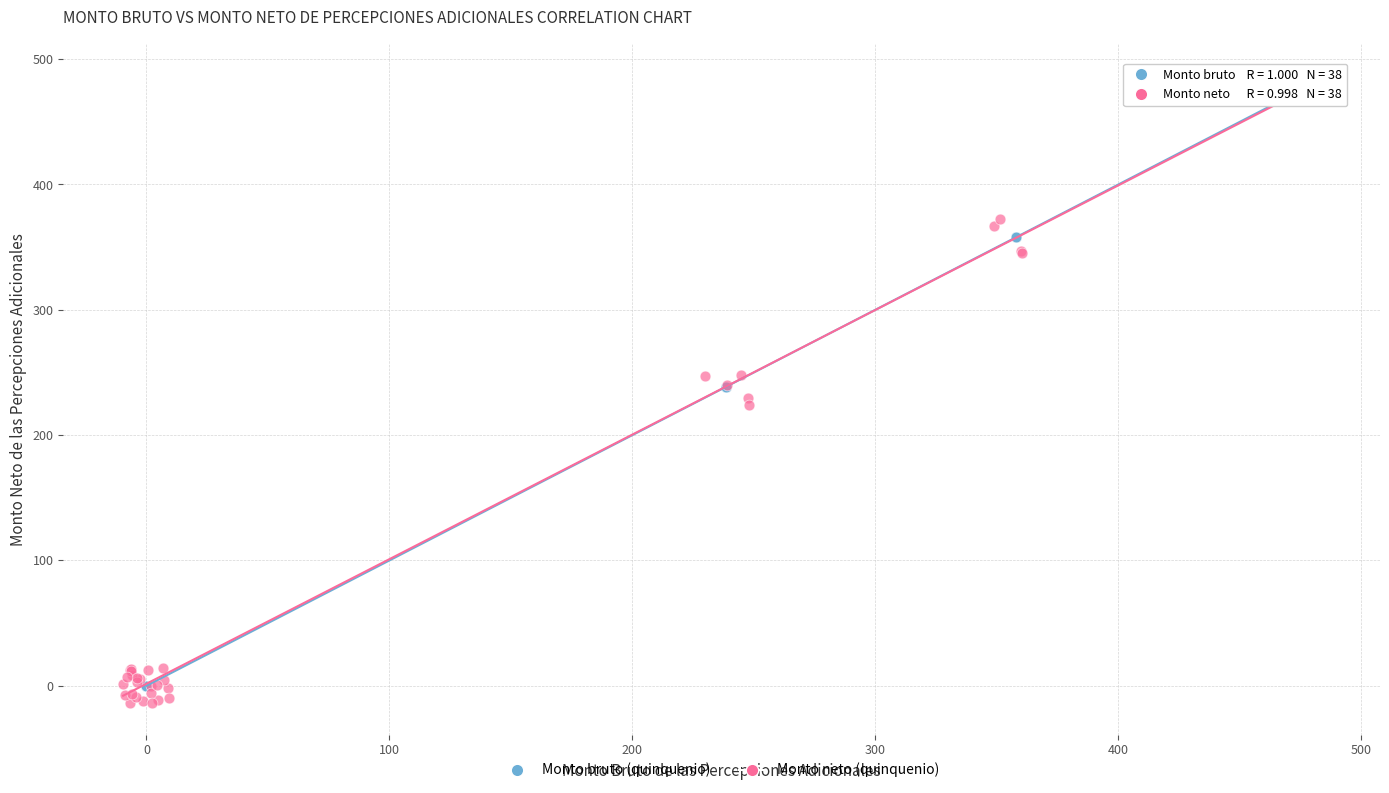

Which series reaches the minimum Y coordinate?

Monto neto (quinquenio)